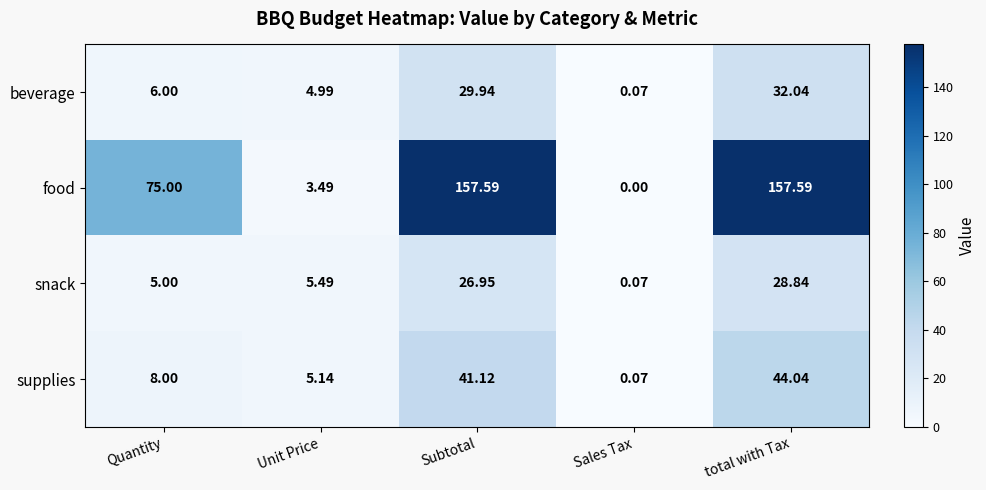

At which category does the chart reach its minimum across all series?

Sales Tax